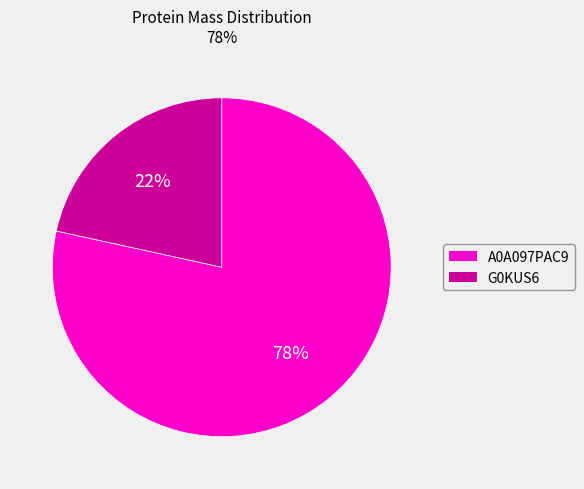

Count the number of slices in the pie.

2